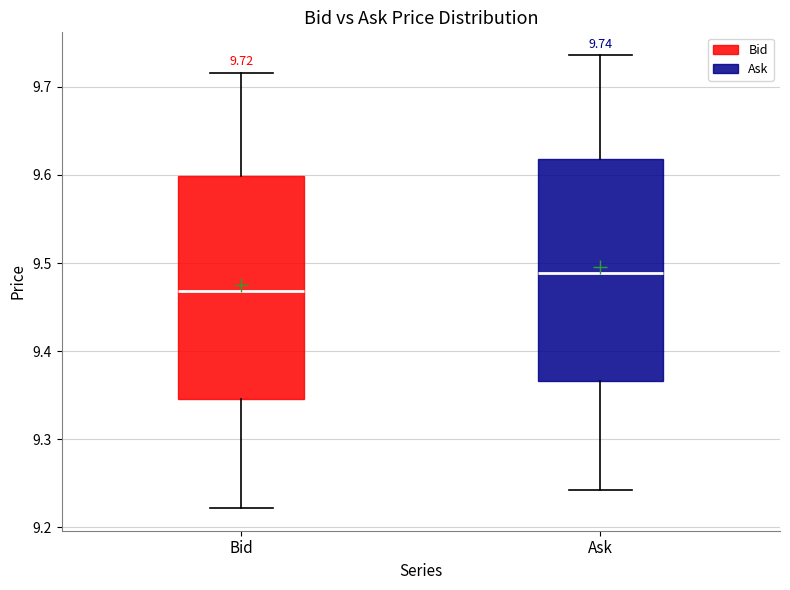

Which box's median line is the lowest?

Bid